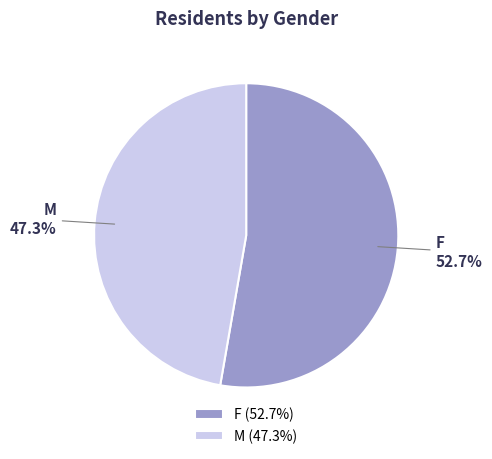

Which slice is the smallest?

M